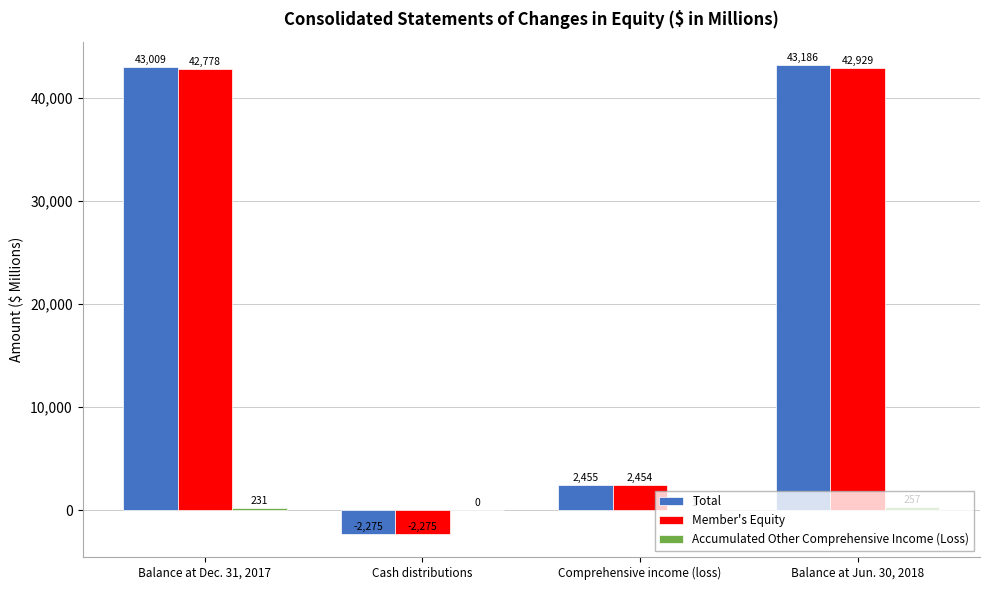

What is the maximum value shown in the chart?

43186